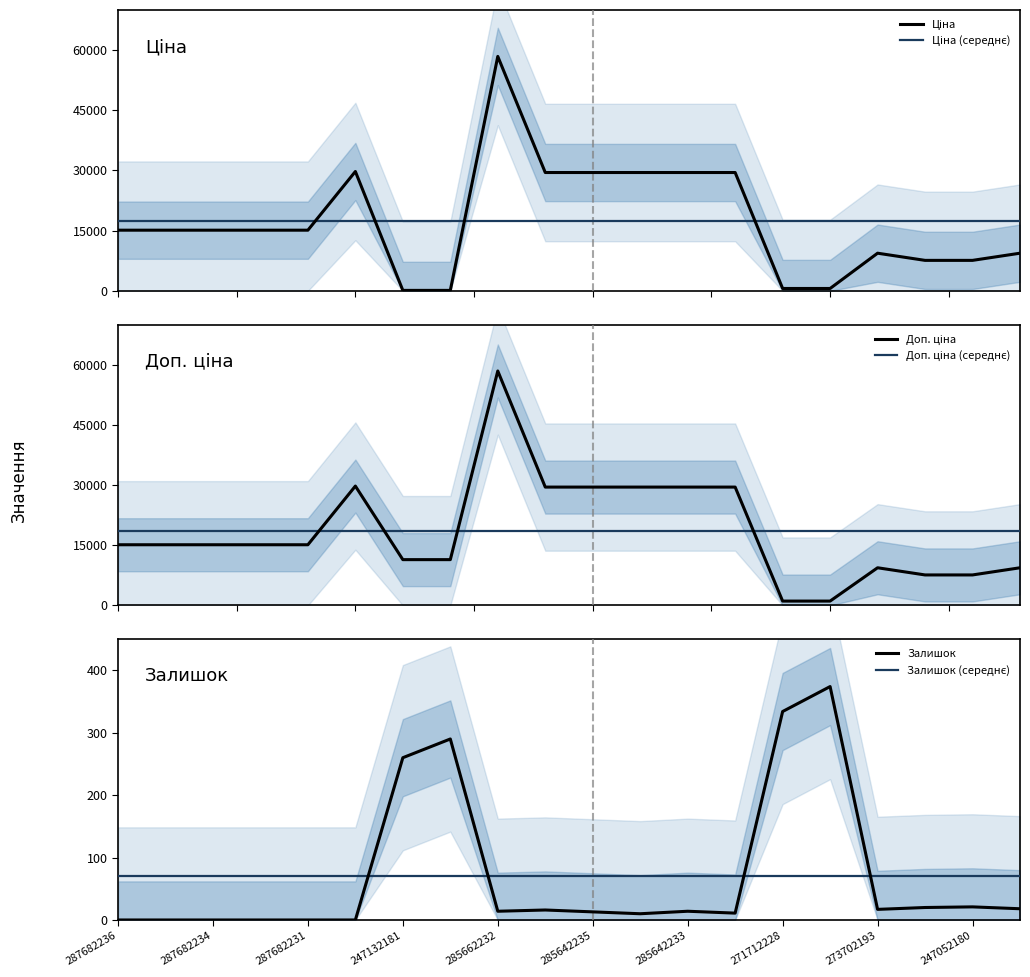

Where is Залишок nearest to the value 187?

247132181